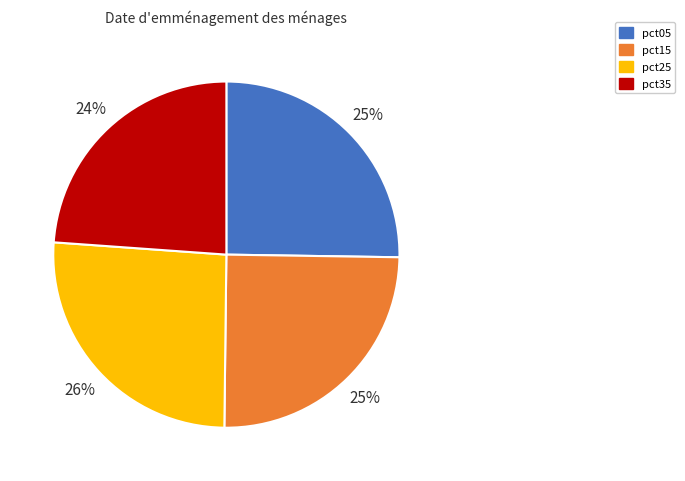

What percentage is the pct35 slice, to the nearest percent?

24%